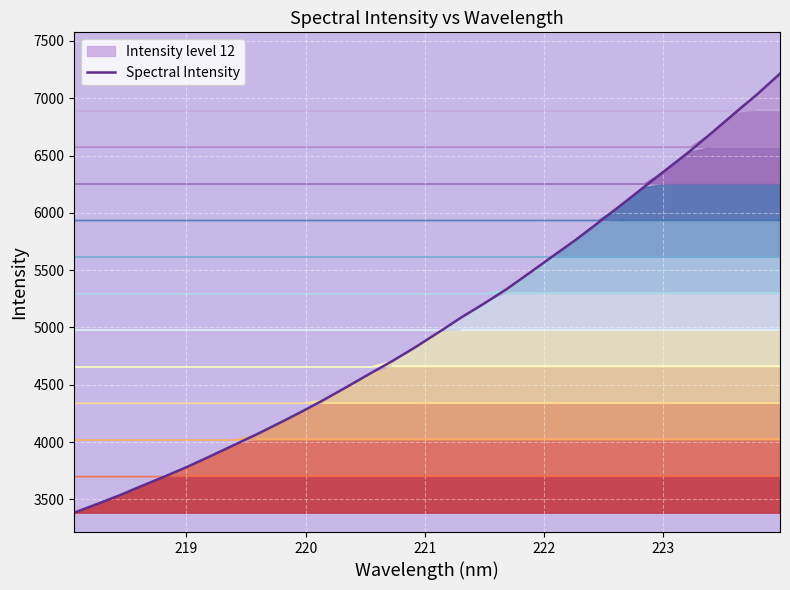

Reading right to left, what are all the values shown in this chart?

7214.6	7035.4	6868.6	6699.1	6532.7	6378.0	6222.5	6066.4	5913.1	5762.3	5620.8	5478.3	5337.4	5210.0	5089.0	4959.1	4831.6	4711.8	4600.2	4485.9	4374.1	4267.8	4166.4	4067.5	3973.6	3880.0	3788.1	3702.7	3621.0	3537.1	3459.7	3384.6